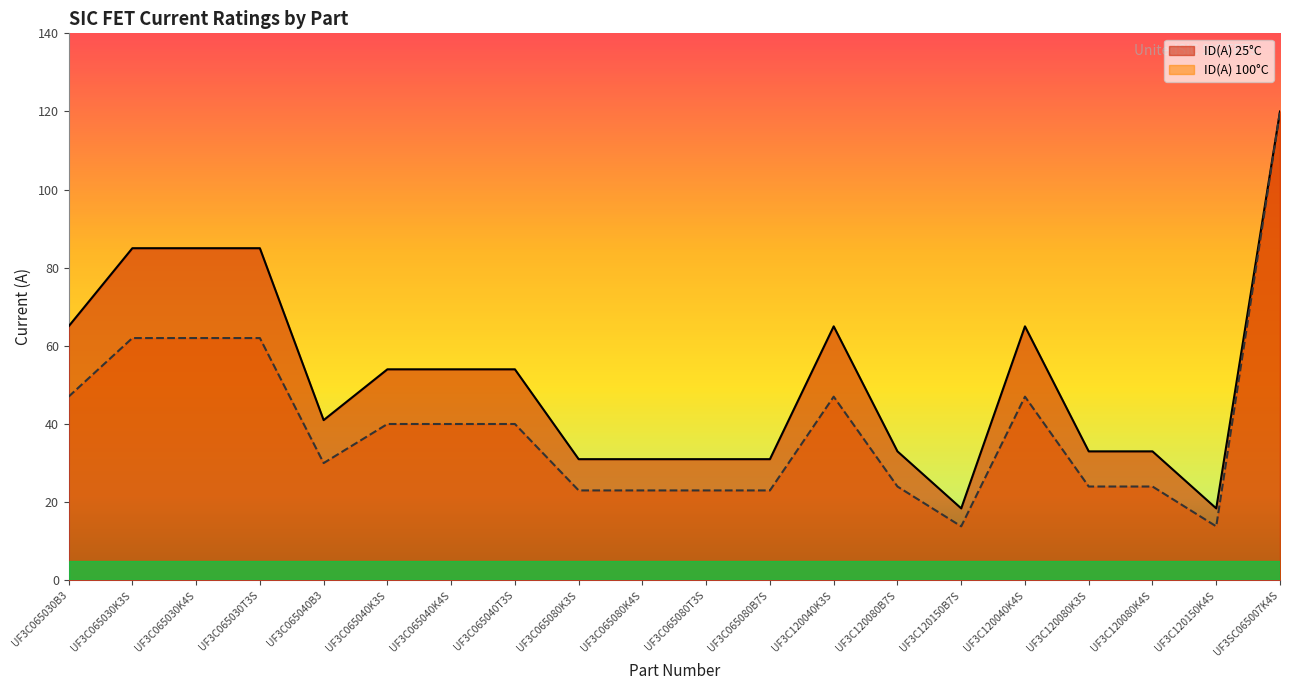

True or false: ID(A) 25°C has a value of 8.1 at UF3C065080K3S.

False